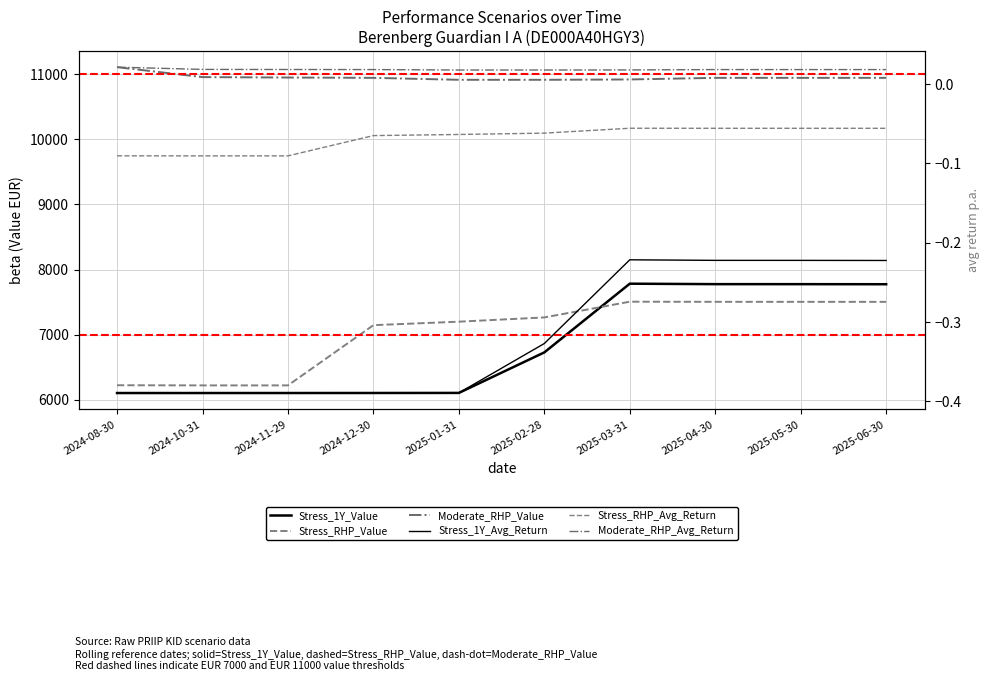

The Stress_1Y_Value series shows 6726.2 at 2025-02-28. True or false?

True